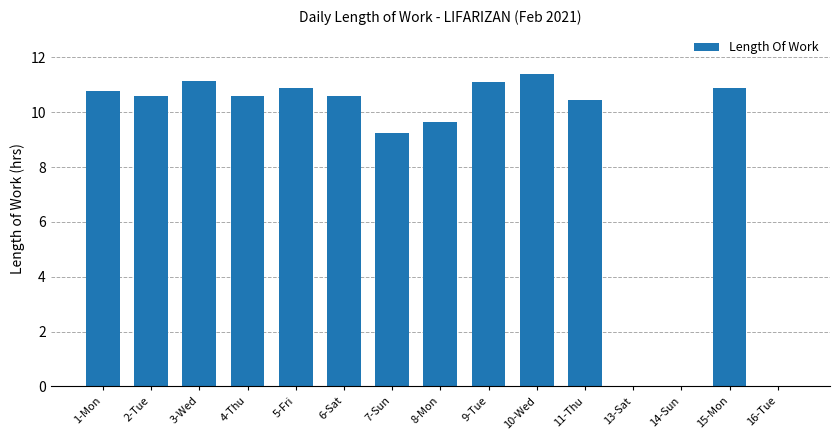

Reading left to right, list all the values displayed in this chart.

10.8	10.6	11.1	10.6	10.9	10.6	9.2	9.6	11.1	11.4	10.5	0.0	0.0	10.9	0.0